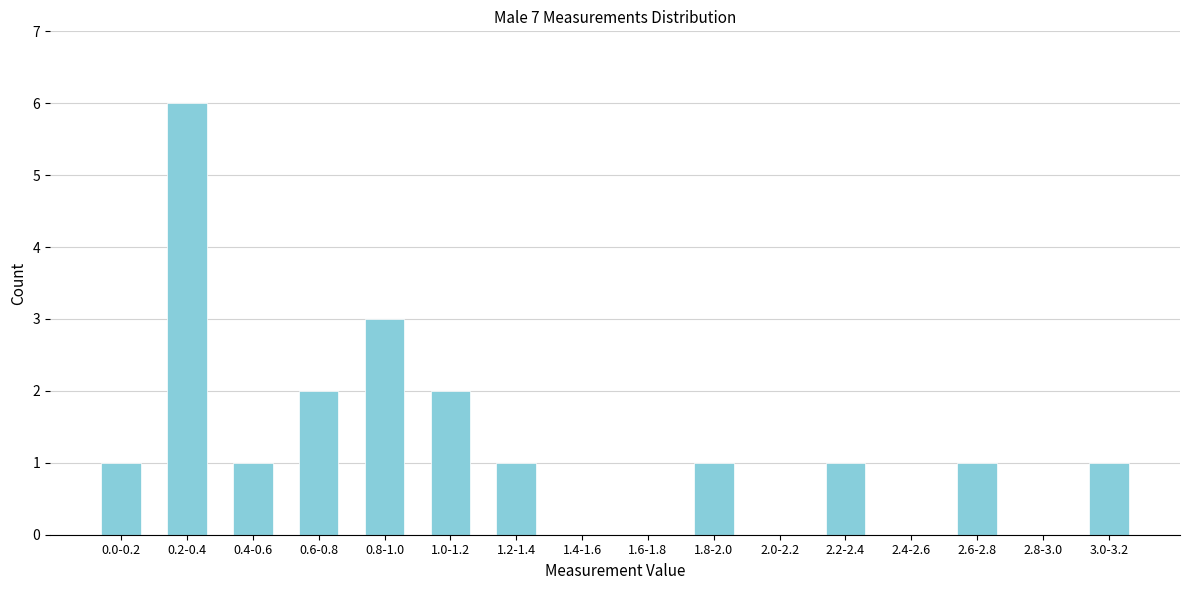

Reading right to left, what are all the values shown in this chart?

3.0-3.2=1	2.8-3.0=0	2.6-2.8=1	2.4-2.6=0	2.2-2.4=1	2.0-2.2=0	1.8-2.0=1	1.6-1.8=0	1.4-1.6=0	1.2-1.4=1	1.0-1.2=2	0.8-1.0=3	0.6-0.8=2	0.4-0.6=1	0.2-0.4=6	0.0-0.2=1